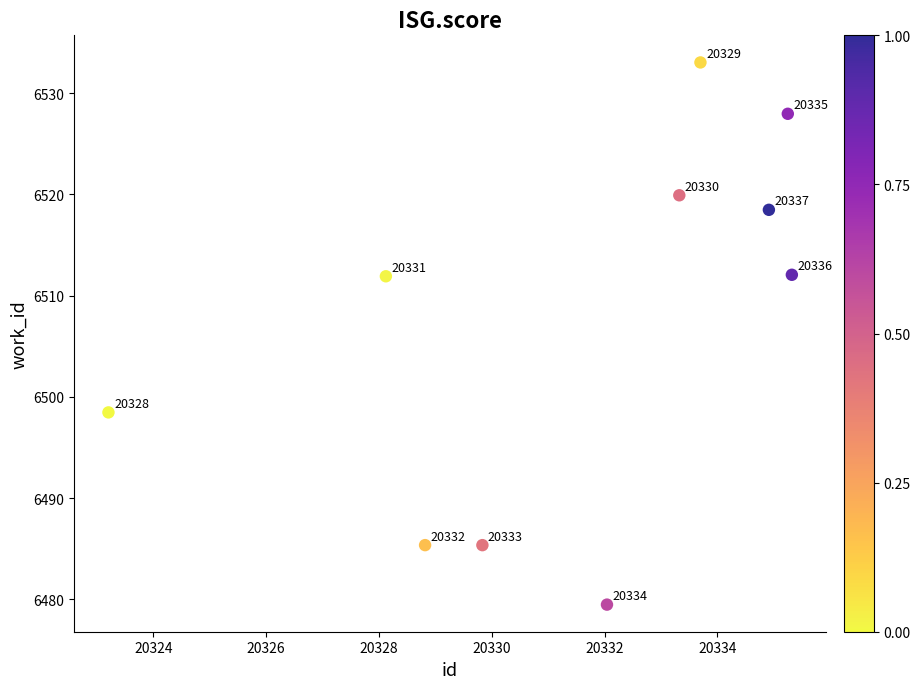

What is the range of X values (max minus min)?

12.1